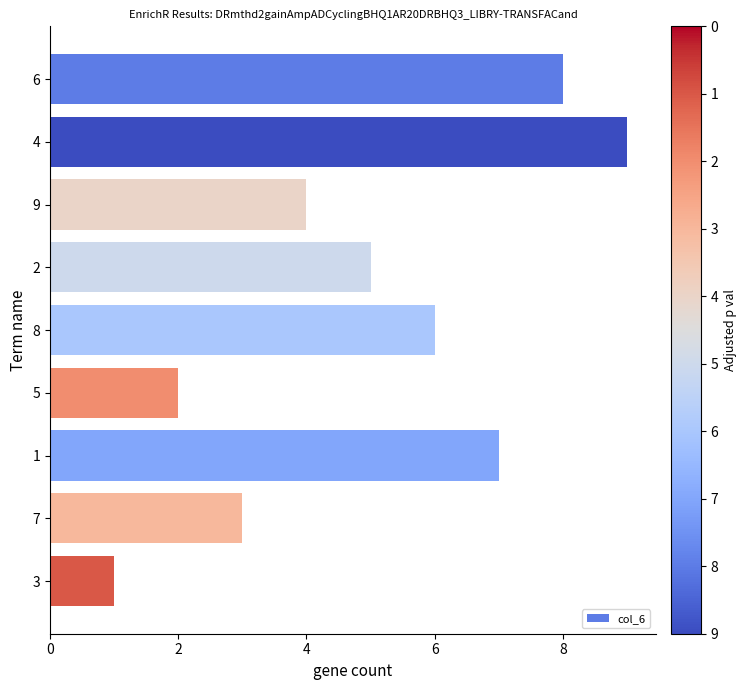

Count the number of categories in the chart.

9